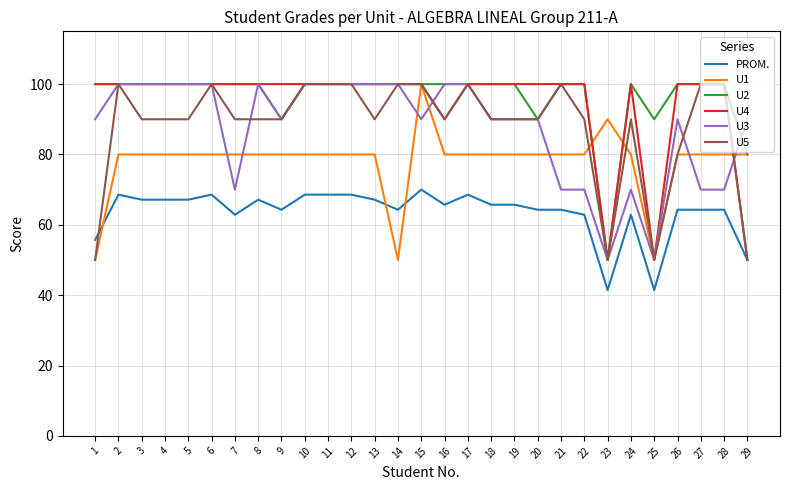

How many lines are shown in the chart?

6